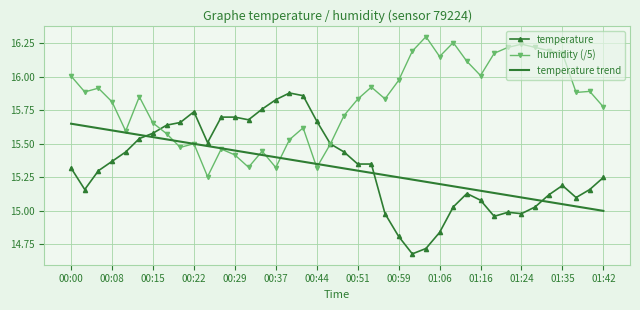

At how many categories does at least one series exceed 15?

40